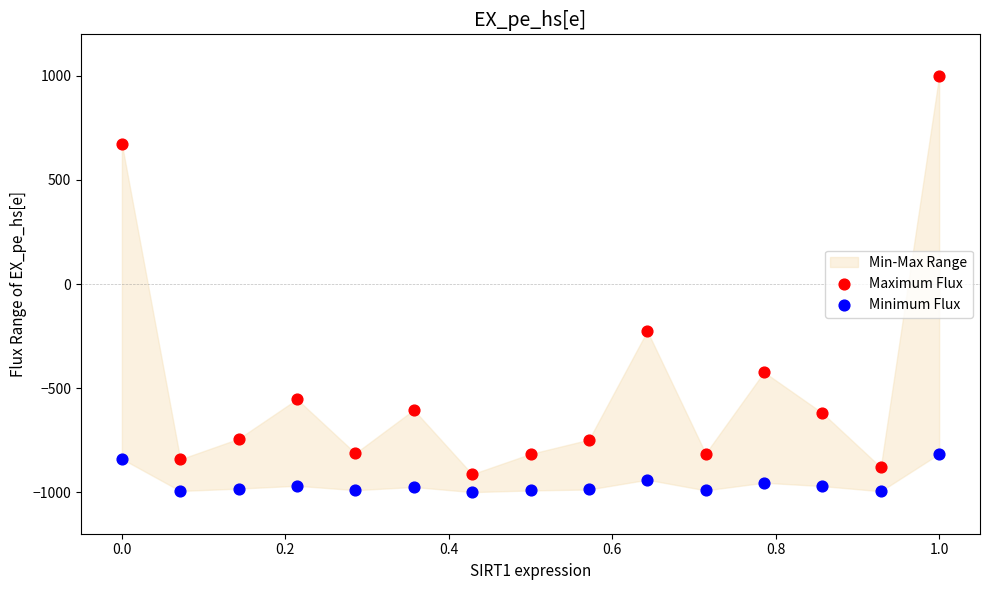

Which series has the largest Y range (max minus min)?

Maximum Flux